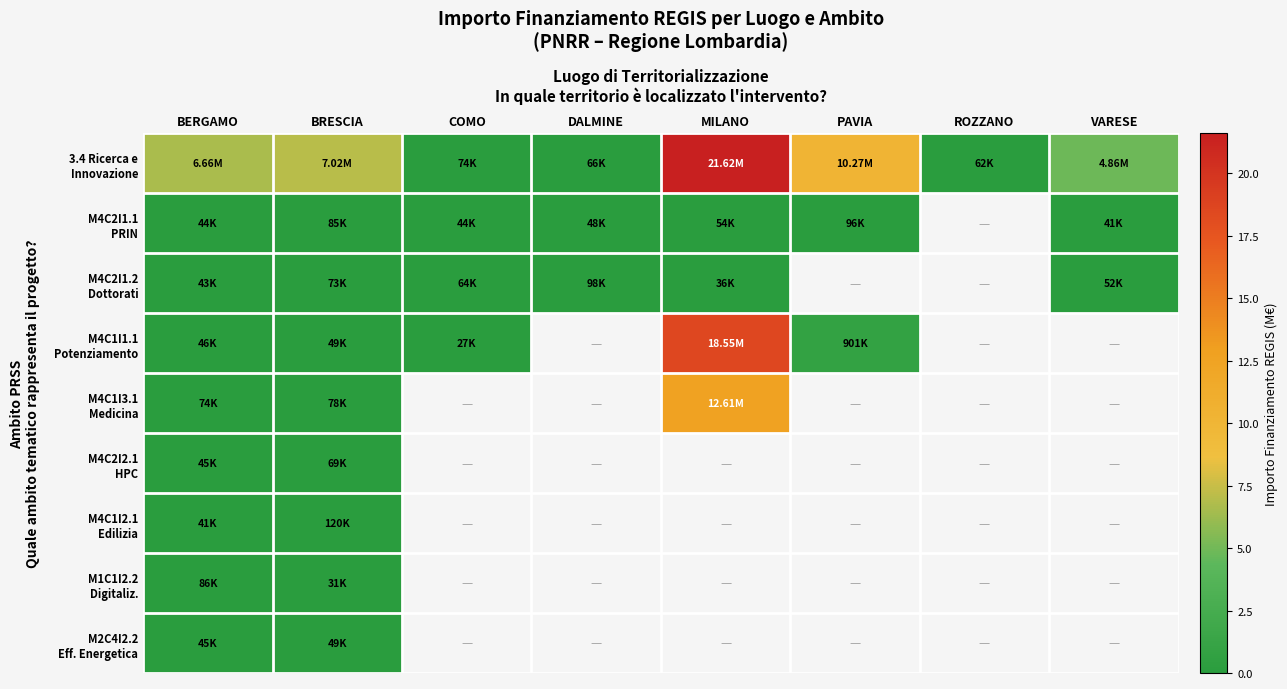

The value of M4C2I2.1 HPC at BERGAMO is 0.0. True or false?

True